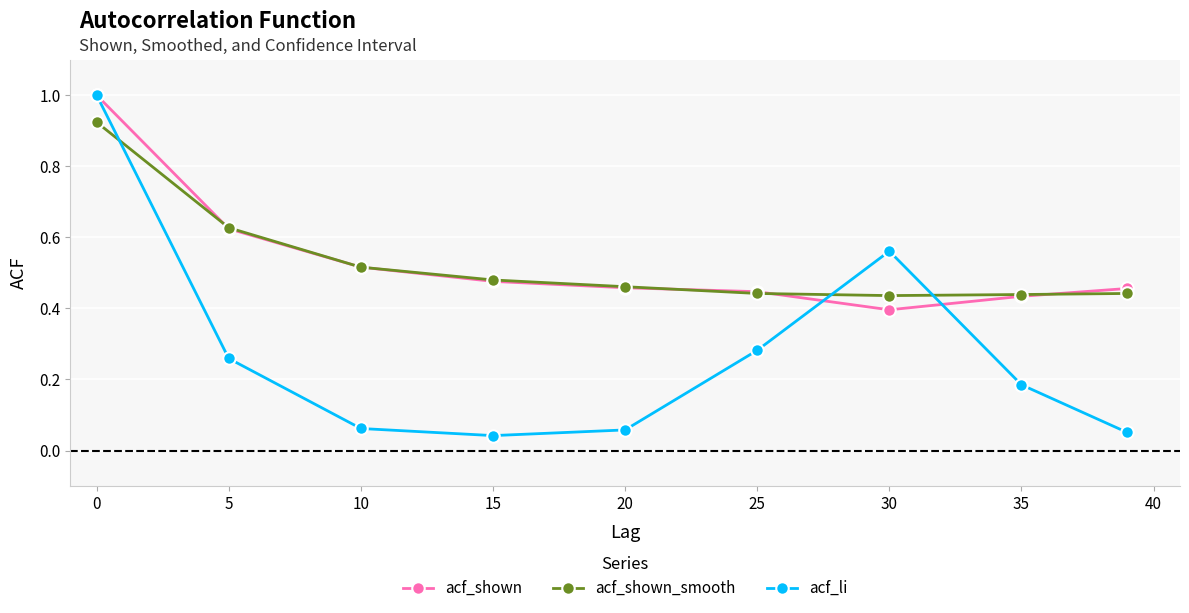

At how many categories does at least one series exceed 0?

9